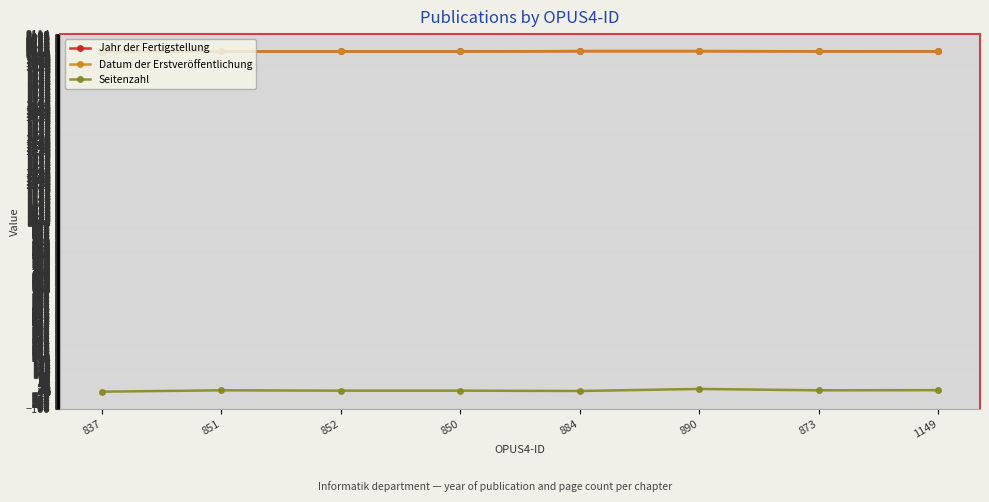

Does the chart have visible grid lines?

Yes